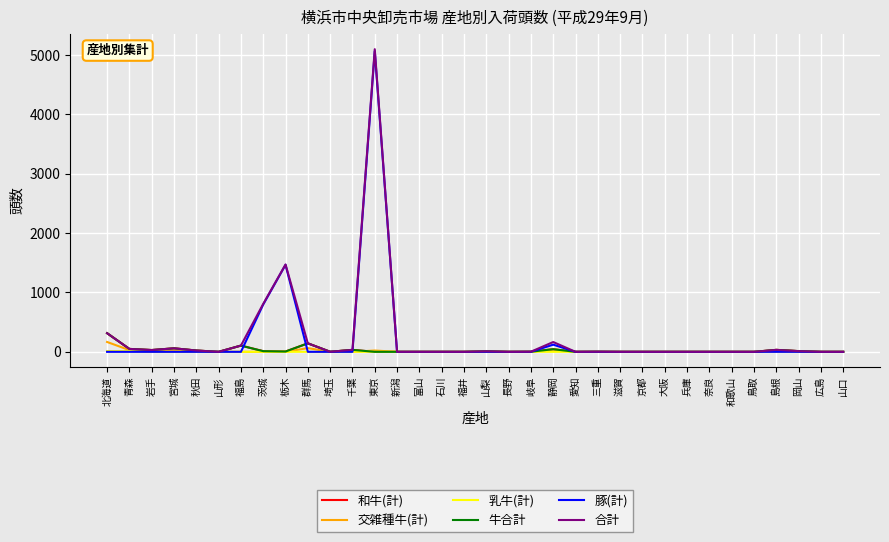

What is the difference between the maximum and second lowest values in the 交雑種牛(計) series?

166